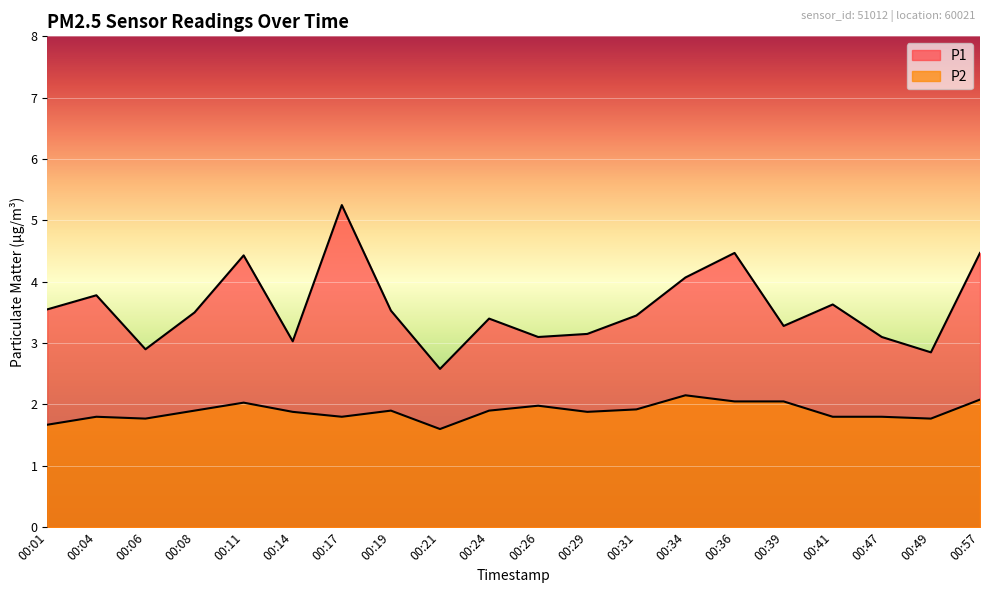

How many series are shown in this chart?

2